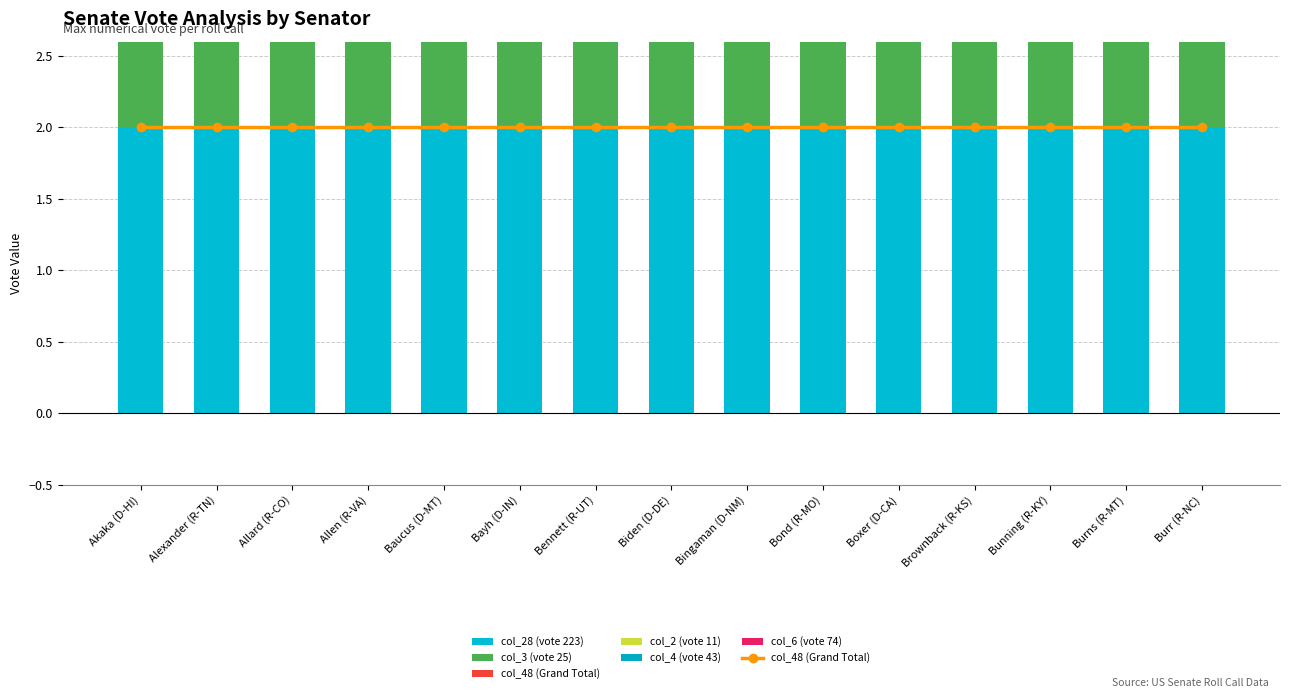

At which category is the sum across all series the highest?

Alexander (R-TN)